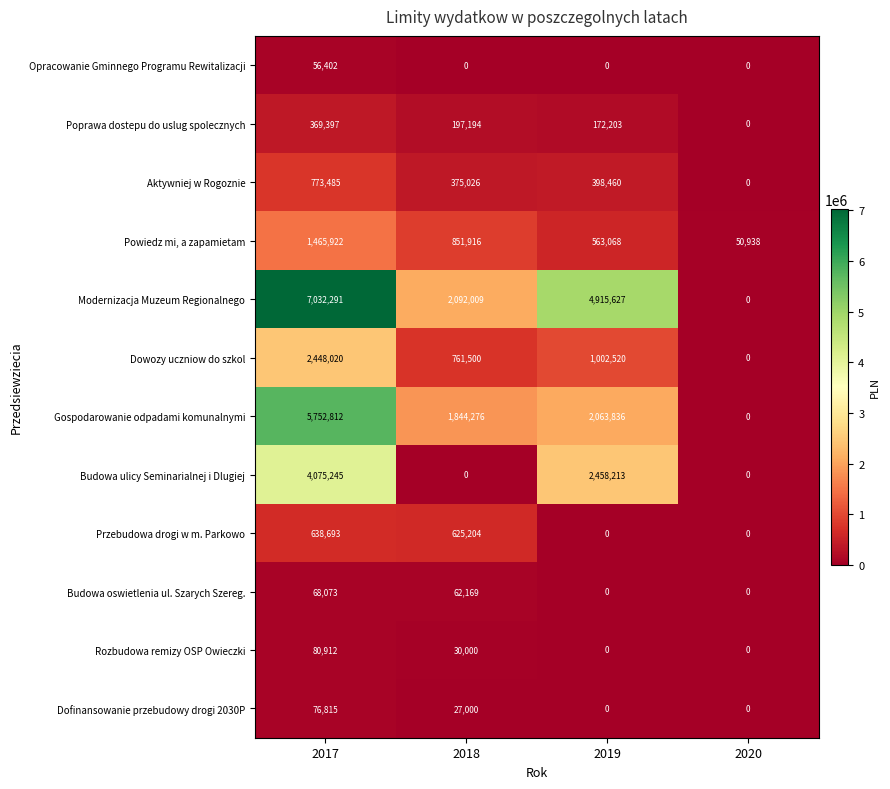

True or false: Budowa ulicy Seminarialnej i Dlugiej has a value of 2458213 at 2019.

True